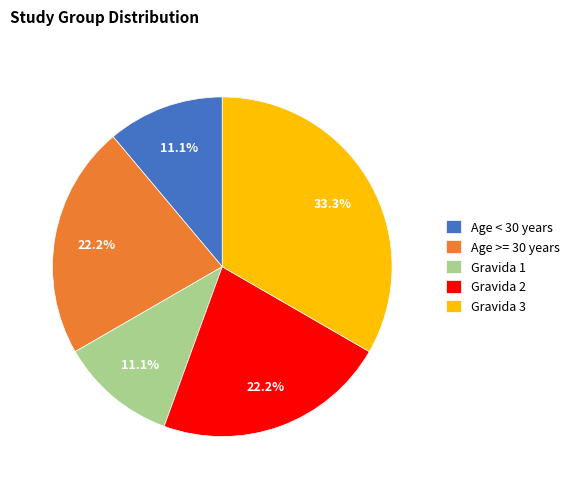

To the nearest percent, what percentage of the pie is Gravida 2?

22%